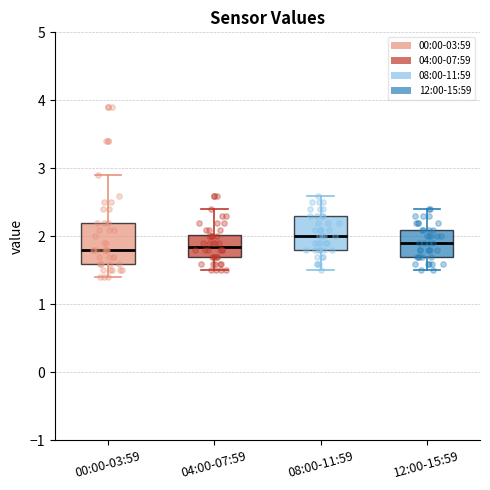

Comparing the boxes themselves (not the whiskers), which one is the tallest?

00:00-03:59